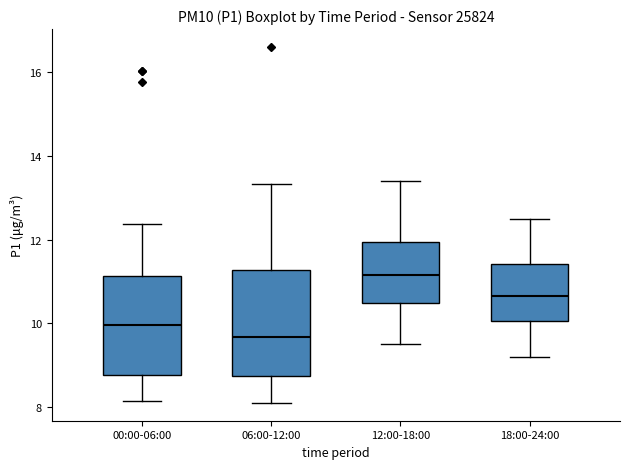

Reading left to right, read every box against the y-axis: the position of its median line, the range the box covers, and the ends of its whiskers. The values are not printed on the chart, so give them approximately, as read against the axis.

00:00-06:00: median 10.0, box 8.8 to 11.2, whiskers 8.2 to 12.4
06:00-12:00: median 9.6, box 8.8 to 11.2, whiskers 8.2 to 13.4
12:00-18:00: median 11.2, box 10.4 to 12.0, whiskers 9.6 to 13.4
18:00-24:00: median 10.6, box 10.0 to 11.4, whiskers 9.2 to 12.6